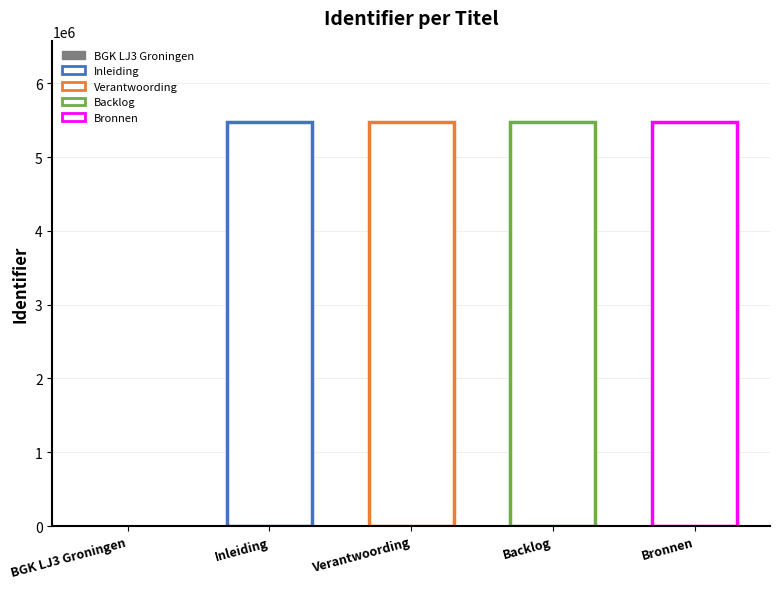

What position from the left is Verantwoording?

3